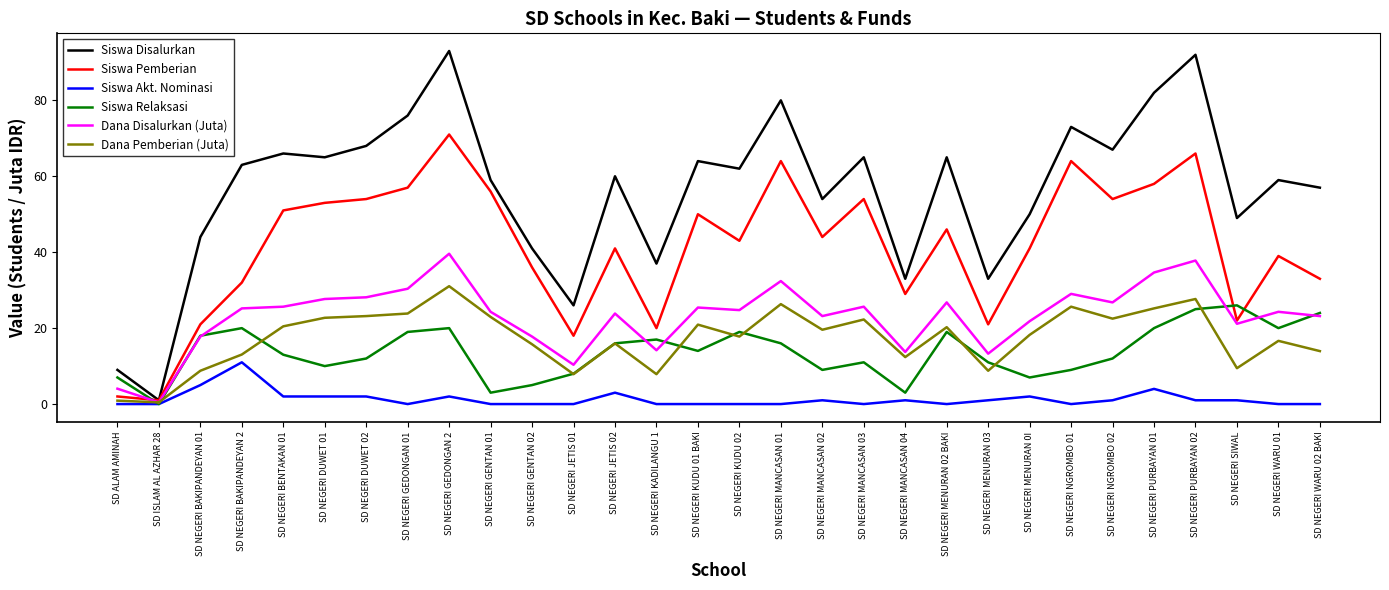

The value of Dana Pemberian (Juta) at SD NEGERI KADILANGU 1 is 4.0. True or false?

False